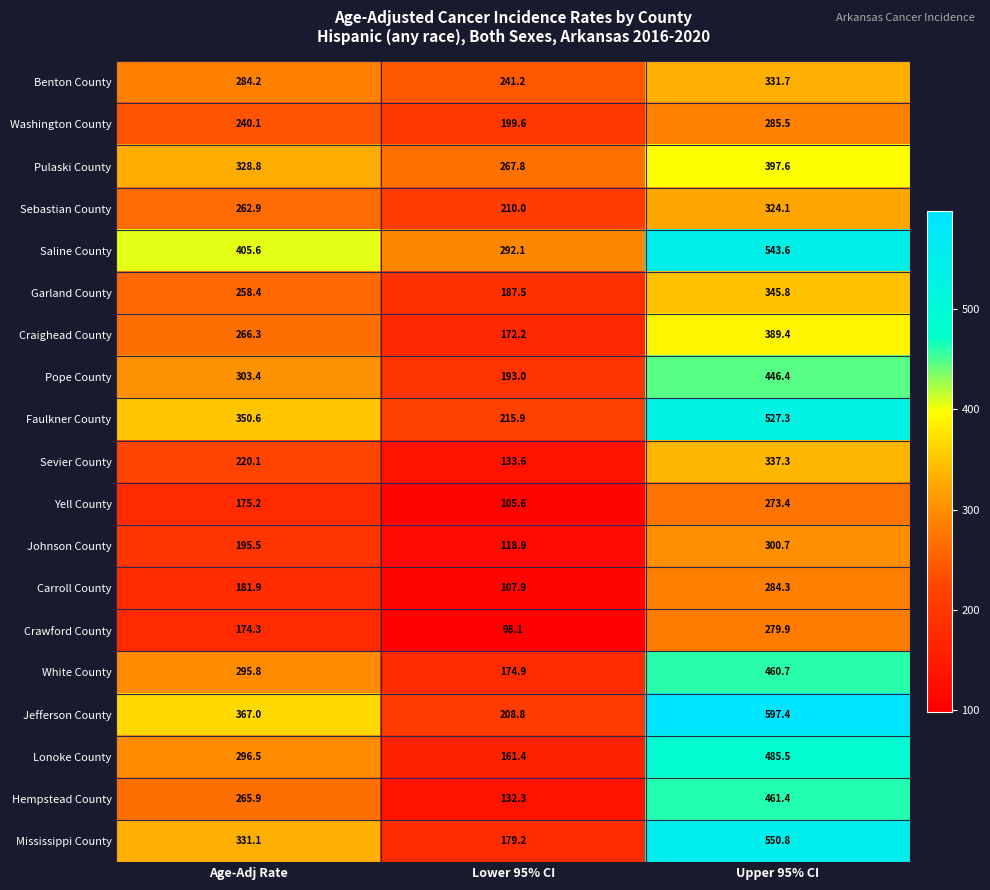

At Lower 95% CI, list the series in order from largest to smallest.

Saline County, Pulaski County, Benton County, Faulkner County, Sebastian County, Jefferson County, Washington County, Pope County, Garland County, Mississippi County, White County, Craighead County, Lonoke County, Sevier County, Hempstead County, Johnson County, Carroll County, Yell County, Crawford County